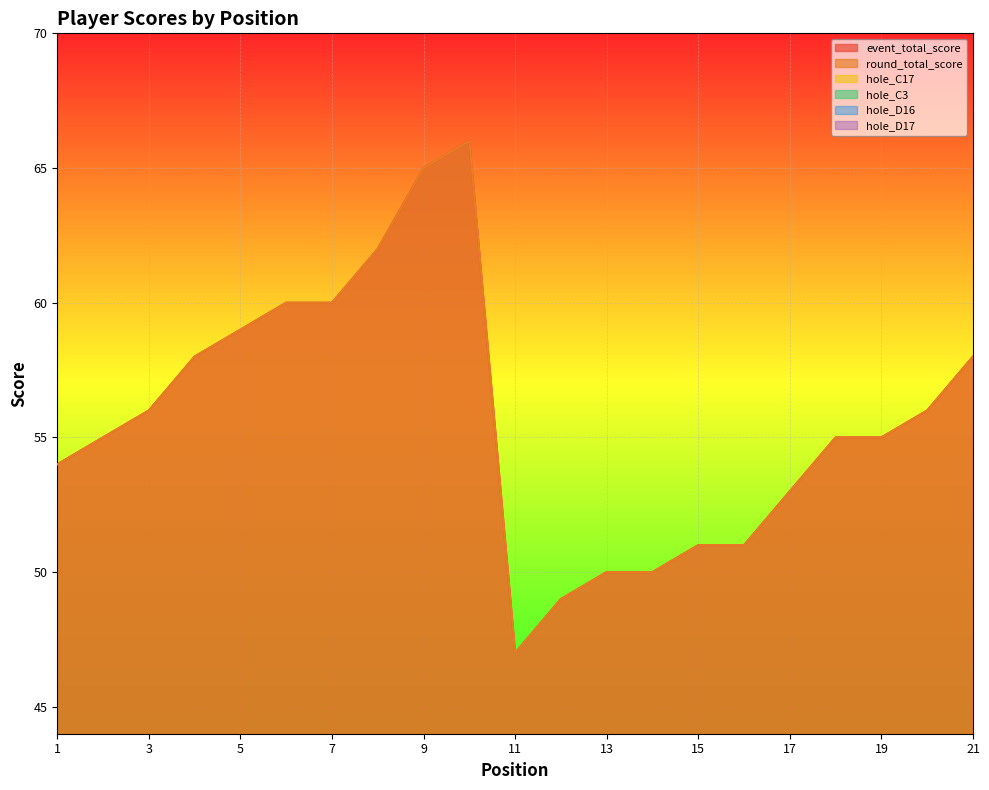

What is the spread (max minus min) of values at 5?

56